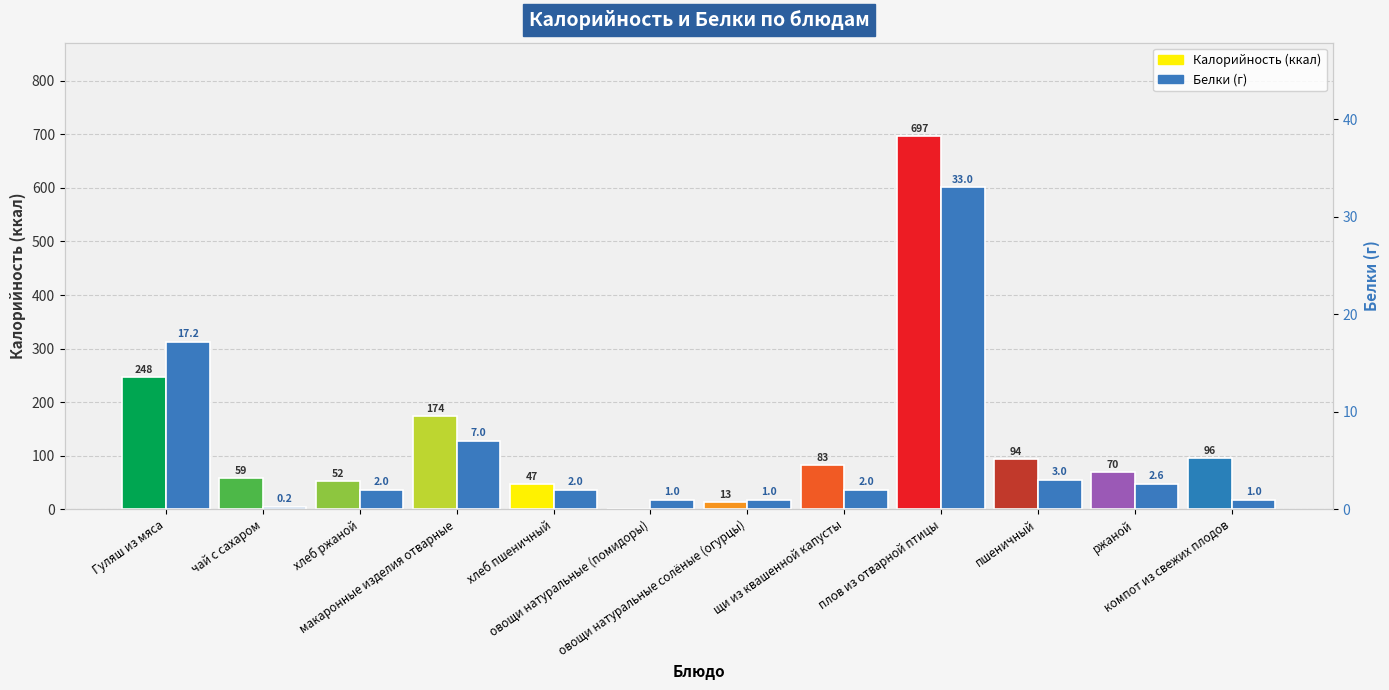

What is the label of the 2nd bar from the right?

ржаной